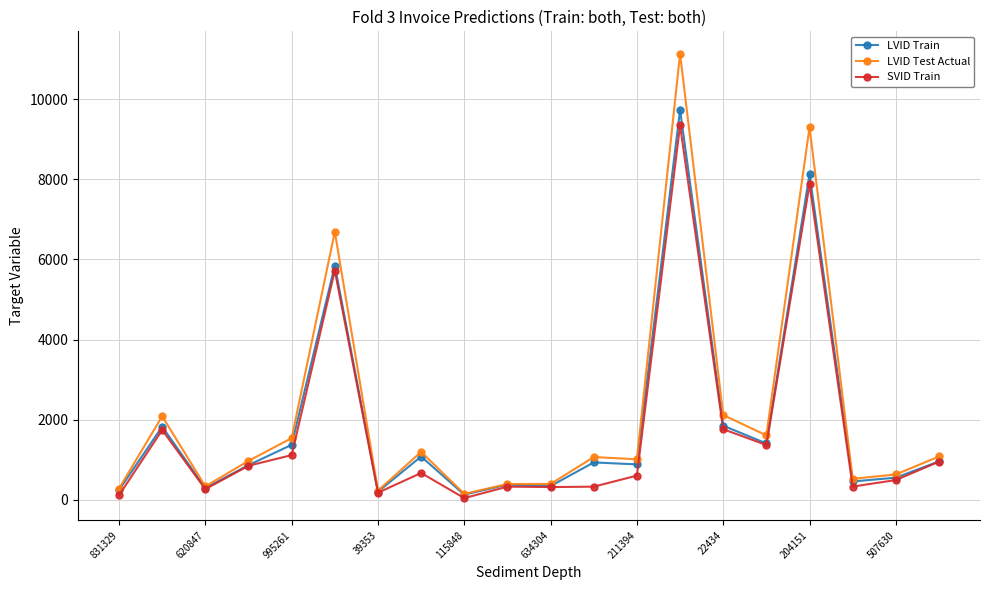

Does the chart have visible grid lines?

Yes